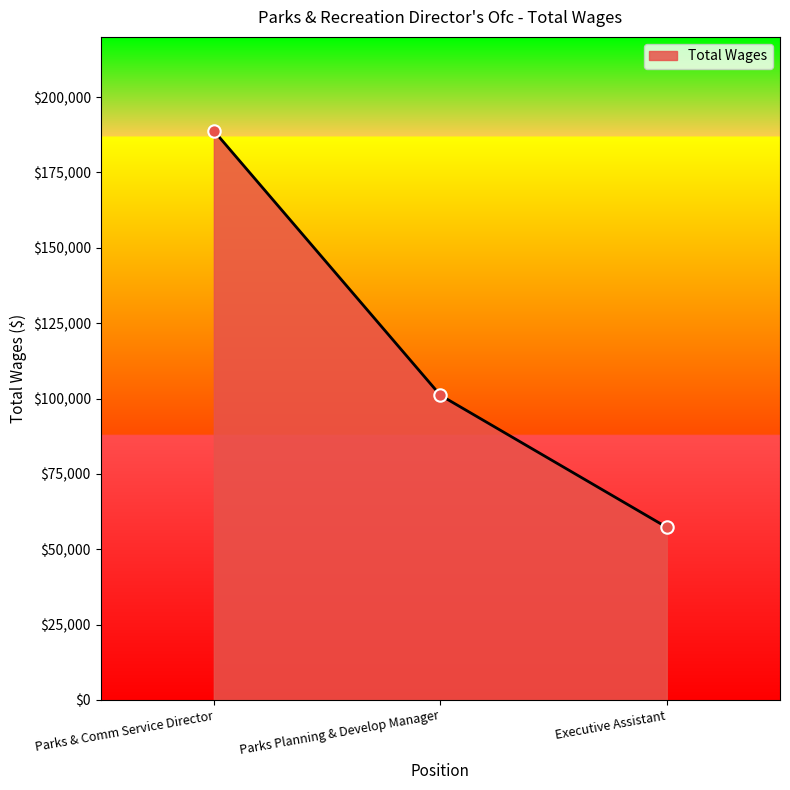

Which has a higher value, Executive Assistant or Parks Planning & Develop Manager?

Parks Planning & Develop Manager